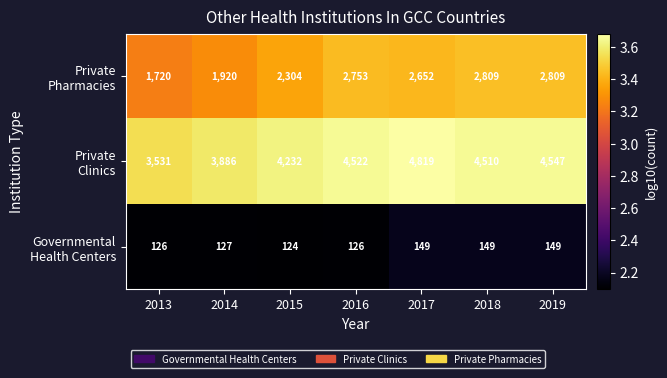

At how many categories does at least one series exceed 1268?

7